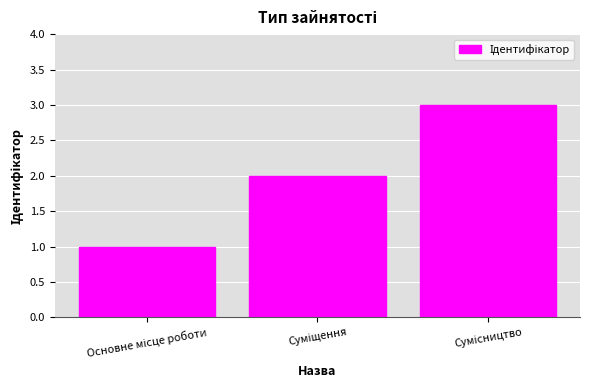

What is the smallest value displayed?

1